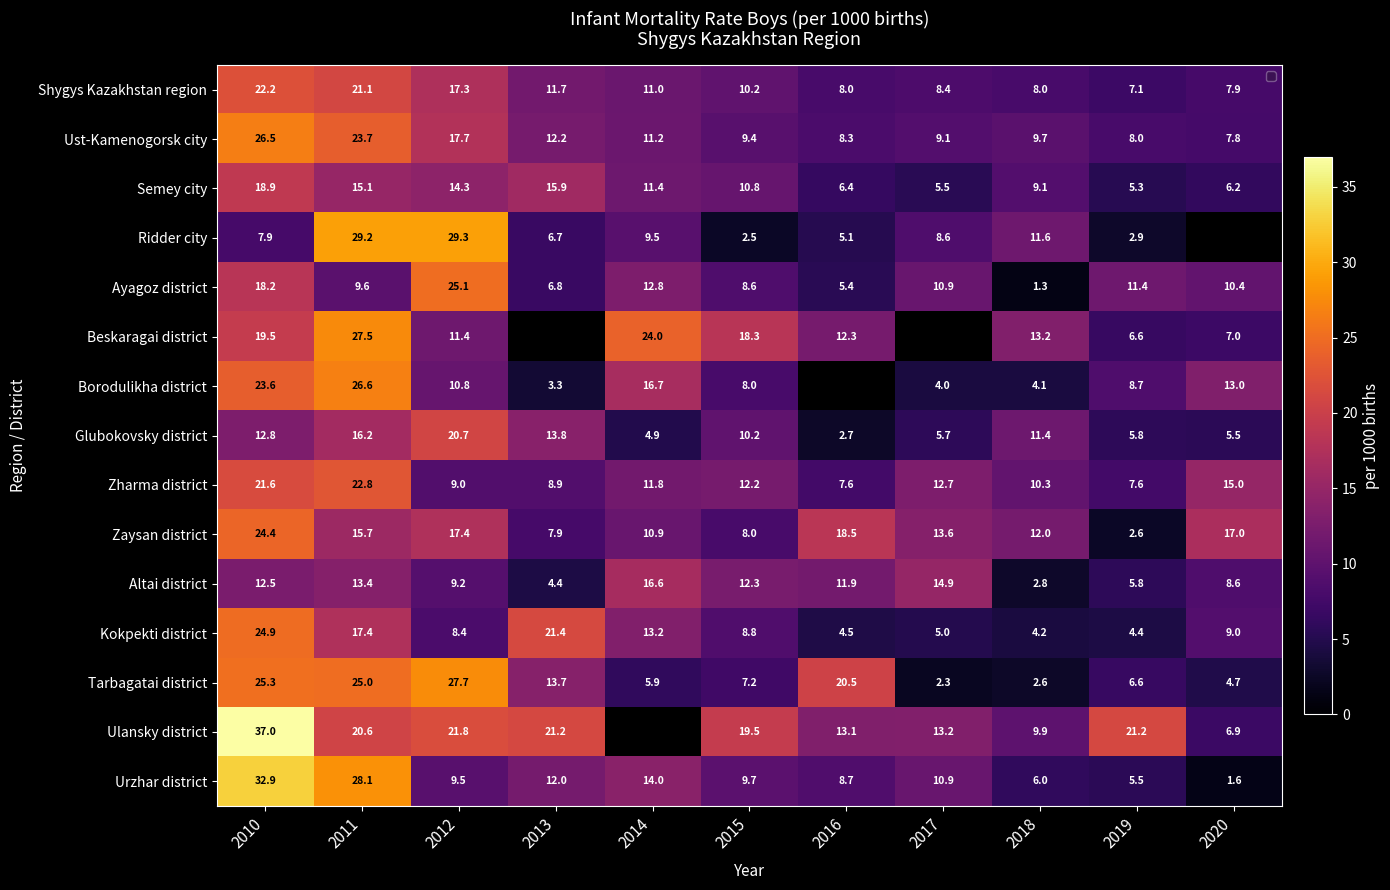

Is the value of Beskaragai district at 2012 greater than the value of Borodulikha district at 2012?

Yes